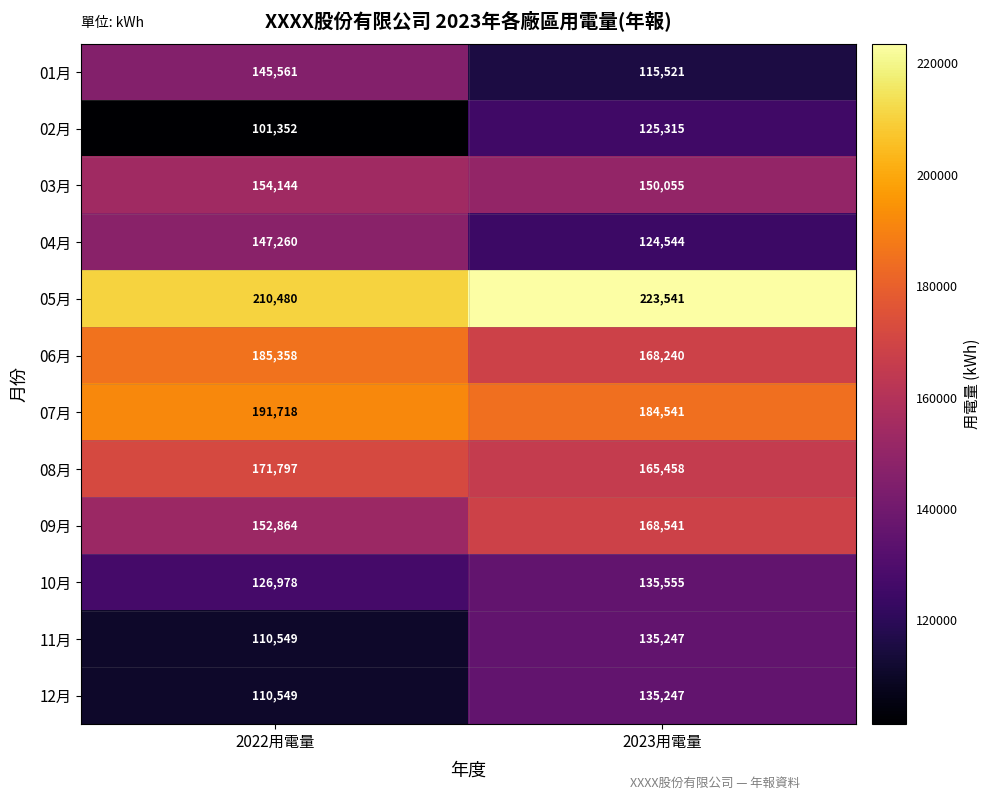

Reading right to left, transcribe all the data shown in this chart.

01月: 115521	145561
02月: 125315	101352
03月: 150055	154144
04月: 124544	147260
05月: 223541	210480
06月: 168240	185358
07月: 184541	191718
08月: 165458	171797
09月: 168541	152864
10月: 135555	126978
11月: 135247	110549
12月: 135247	110549